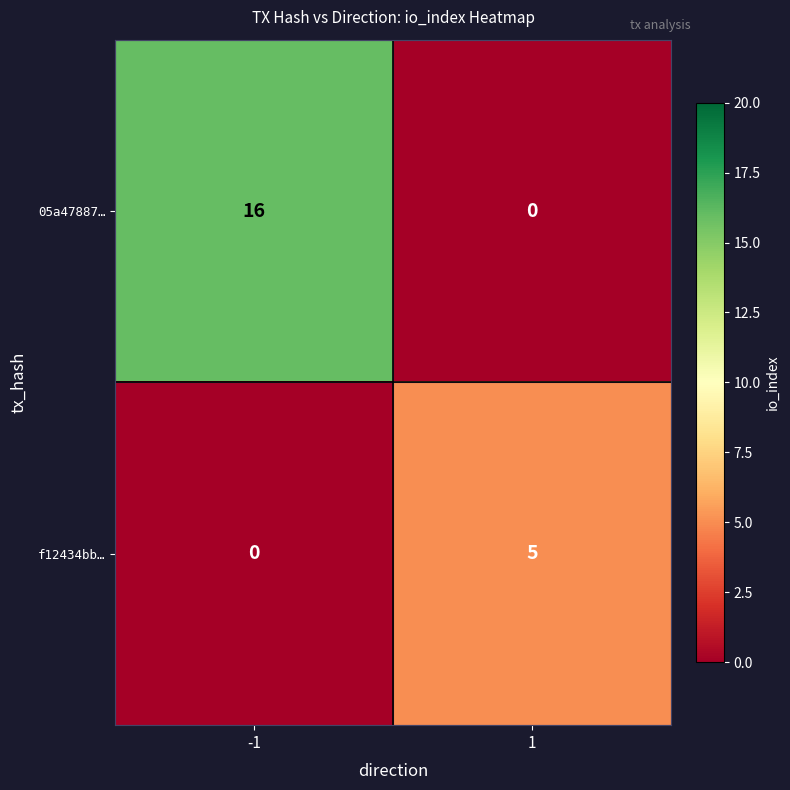

Which series has the largest range (max minus min)?

05a47887…